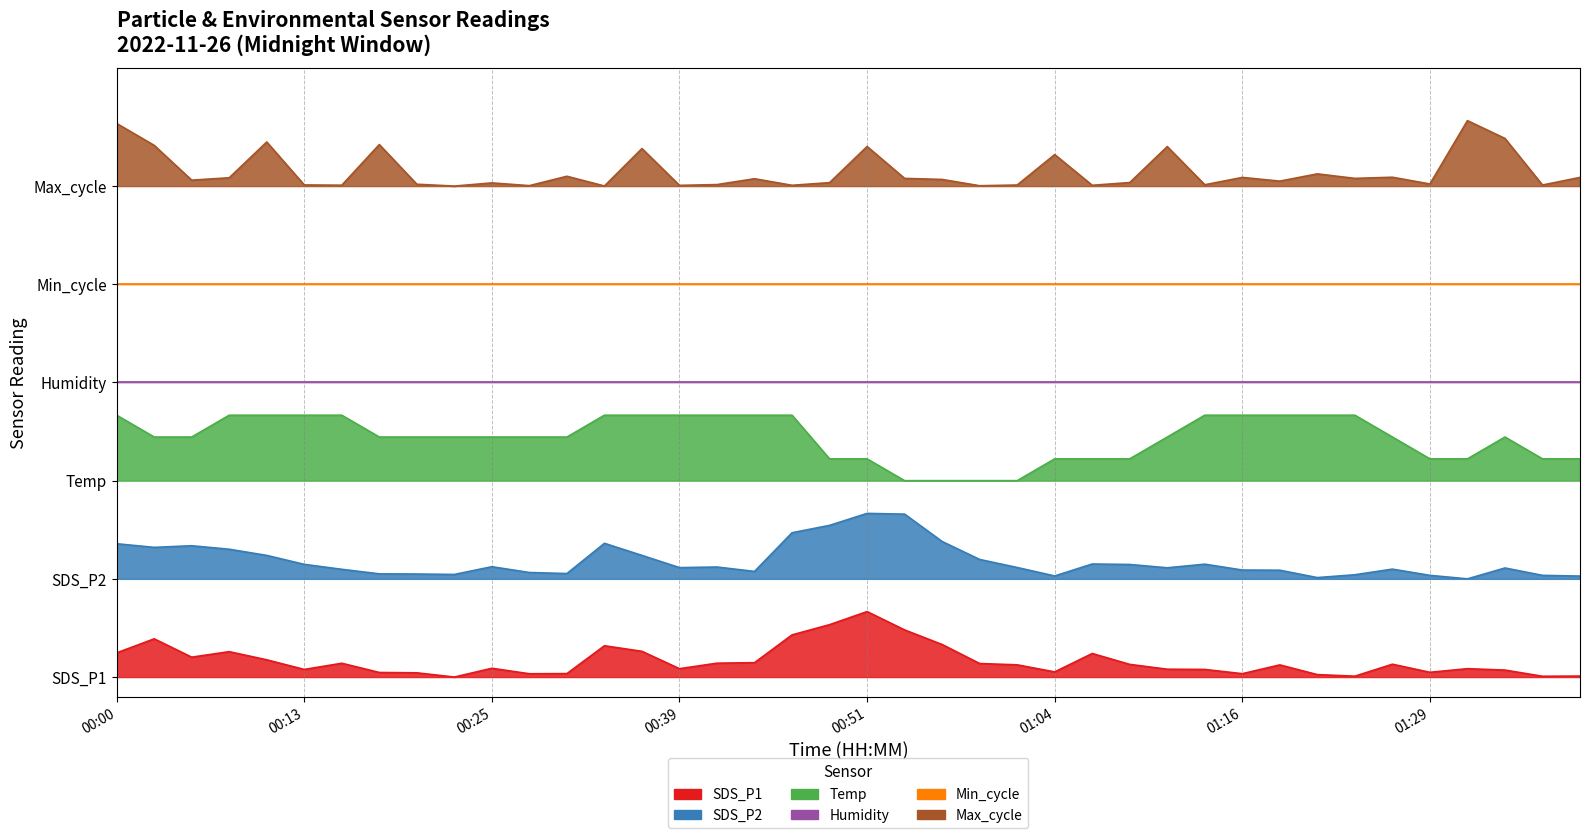

The value of SDS_P1 at 00:36 is 0.4. True or false?

True